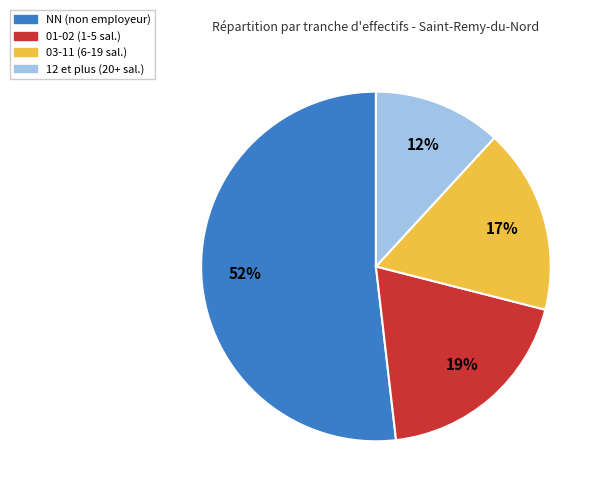

To the nearest percent, what is the difference between the largest and smallest slice percentages?

40%